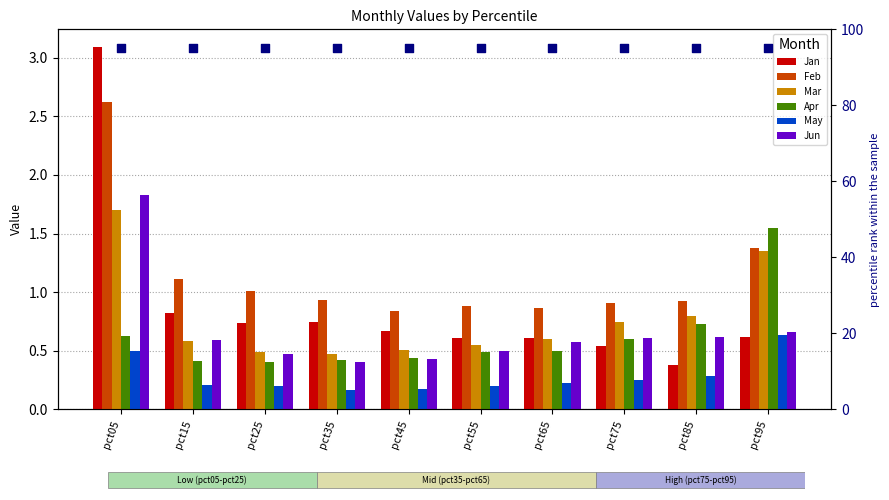

What are all the series names shown in the legend?

Jan, Feb, Mar, Apr, May, Jun